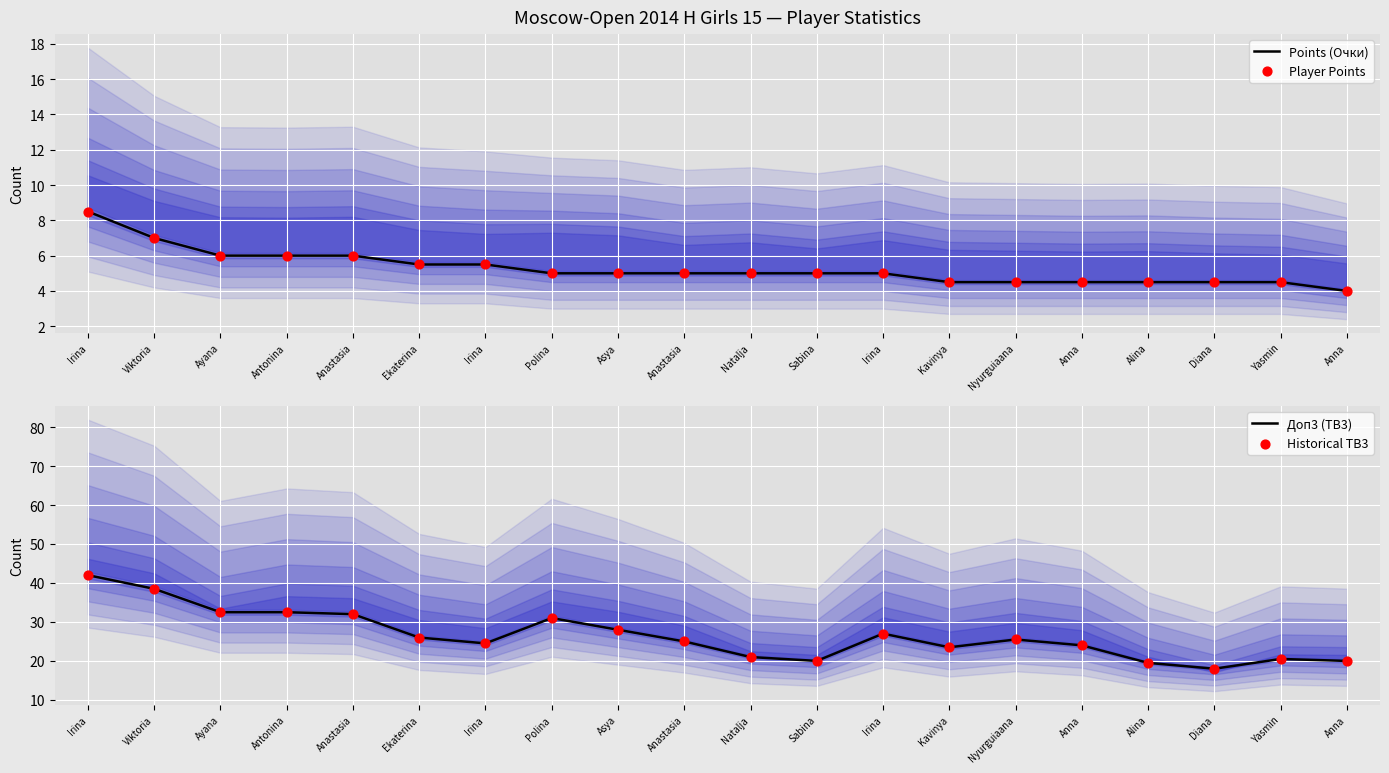

Which series reaches the maximum Y coordinate?

Доп3 (TB3)